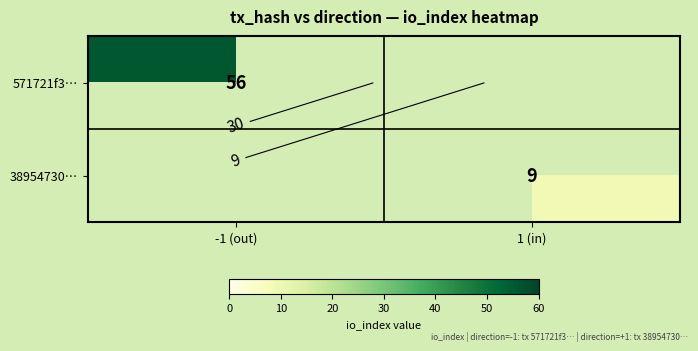

What is the maximum value for 38954730…?

9